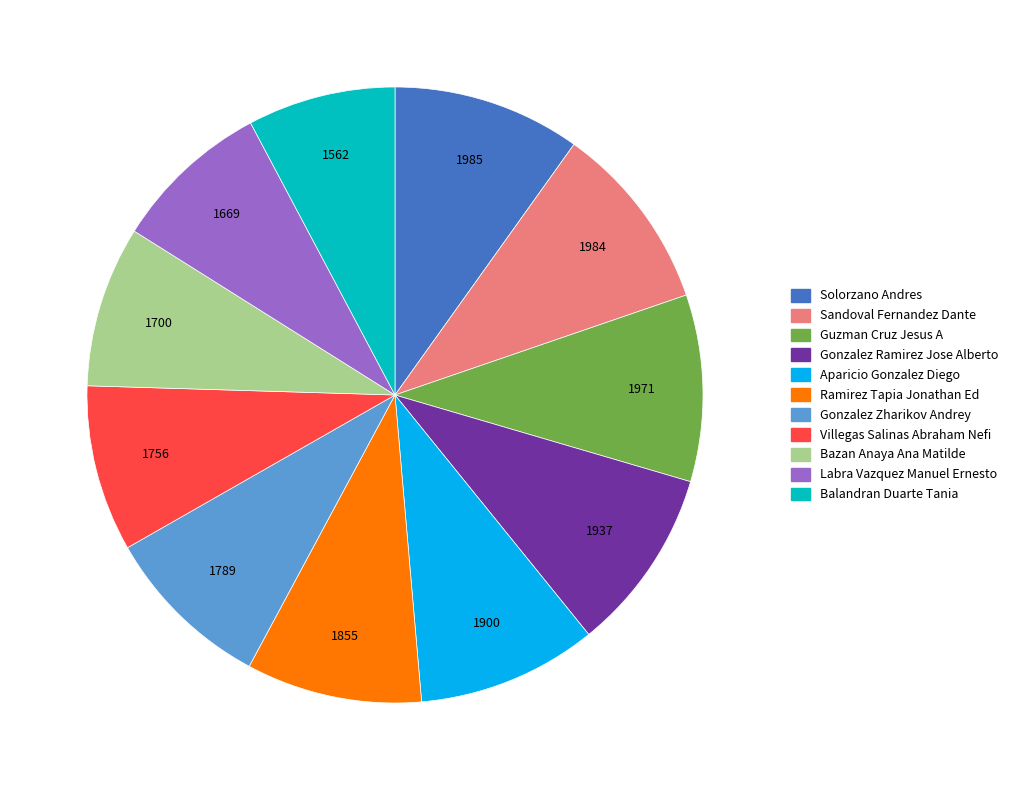

Does Gonzalez Ramirez Jose Alberto account for over 50% of the chart?

No